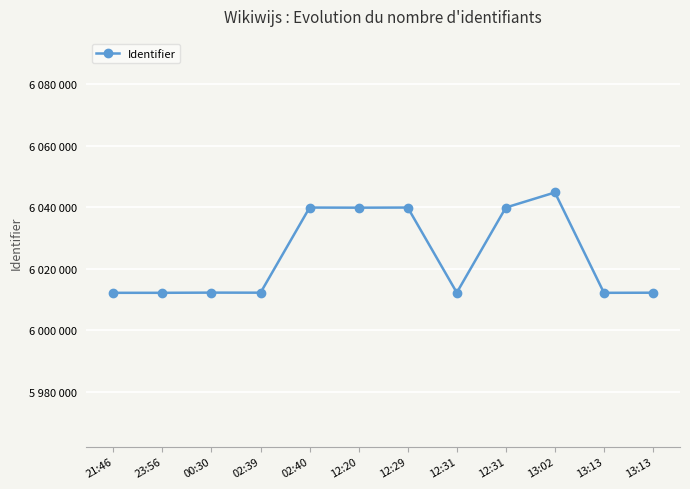

At which label is the value closest to 6028450?

12:20